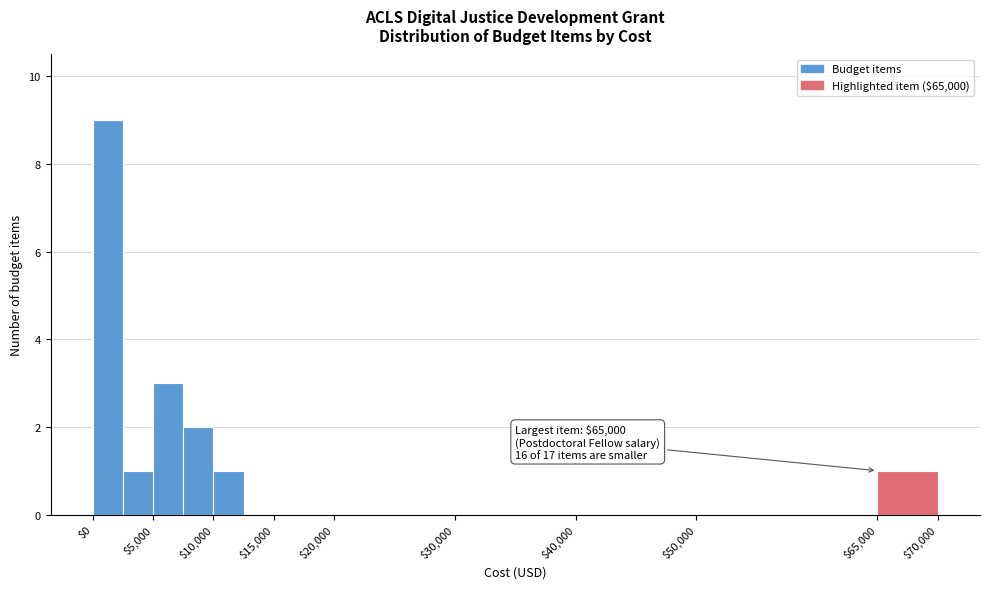

Which range on the x-axis has the tallest bar?

0 to 2500